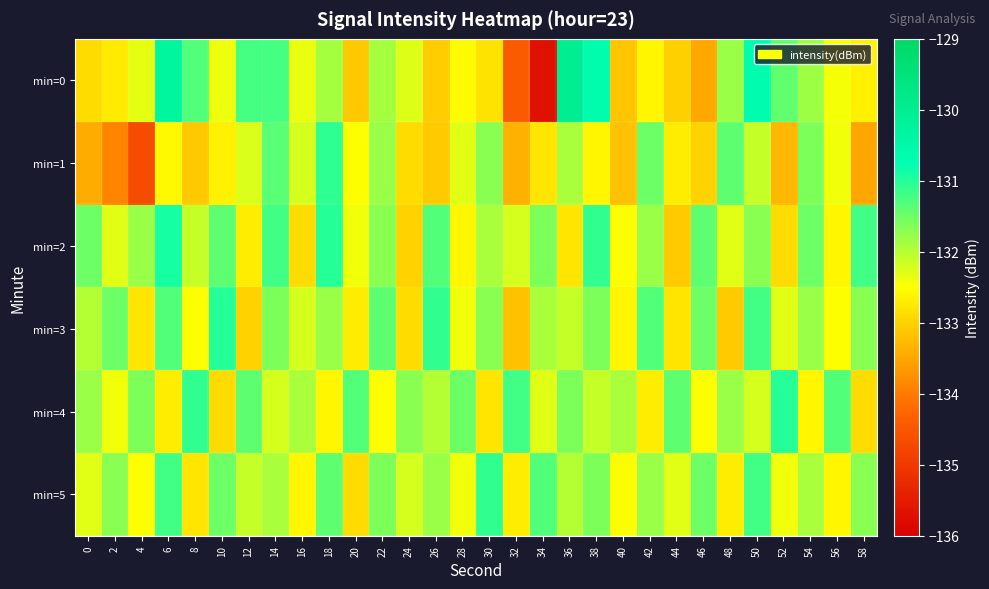

At 36, list the series in order from smallest to largest.

min=2, min=3, min=5, min=1, min=4, min=0